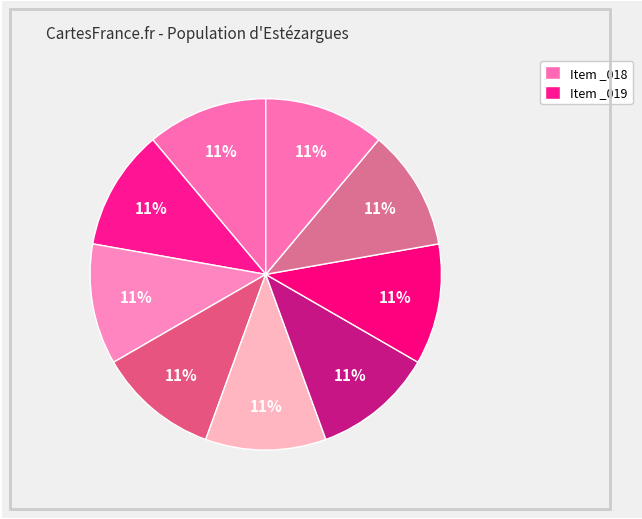

How many slices are in this pie chart?

9